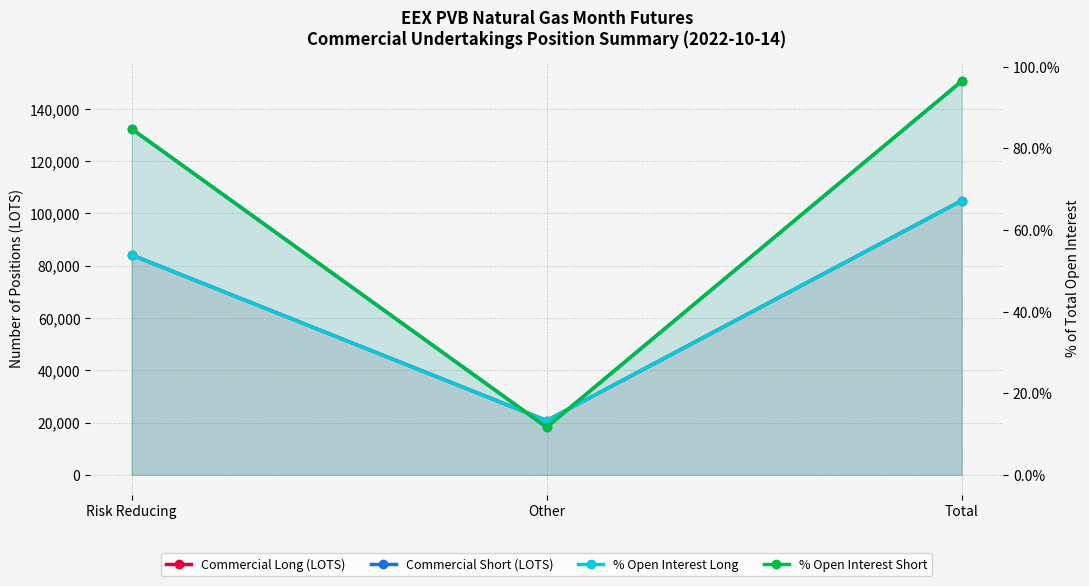

What value does the % Open Interest Long series have at Total?

67.2